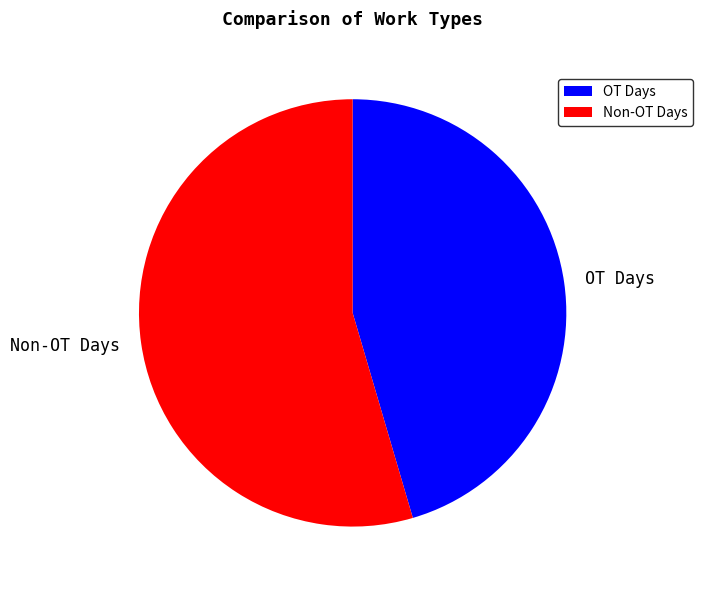

The OT Days slice represents 45% of the pie. True or false?

True